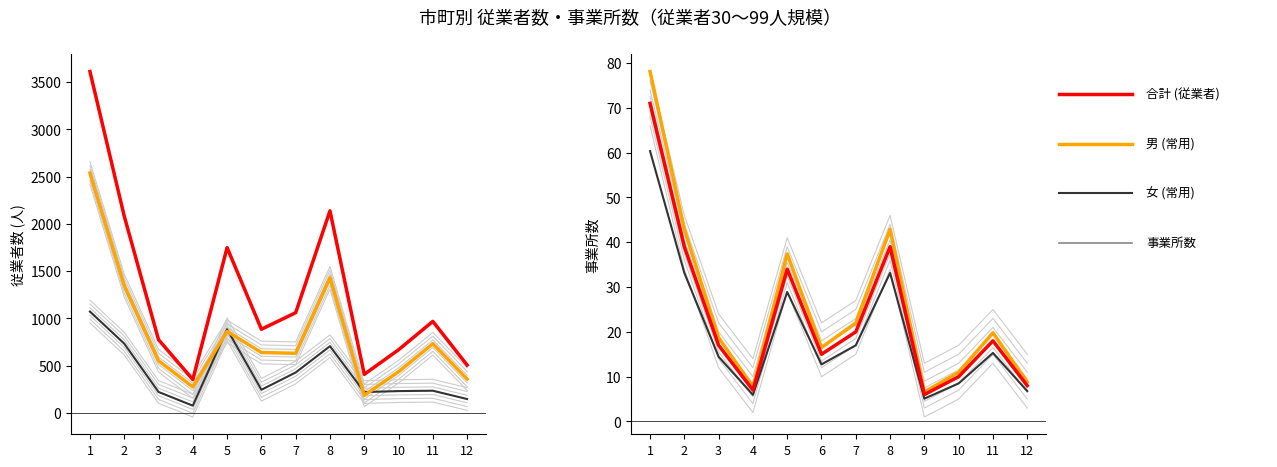

Which series has the widest spread of values?

合計 (従業者)